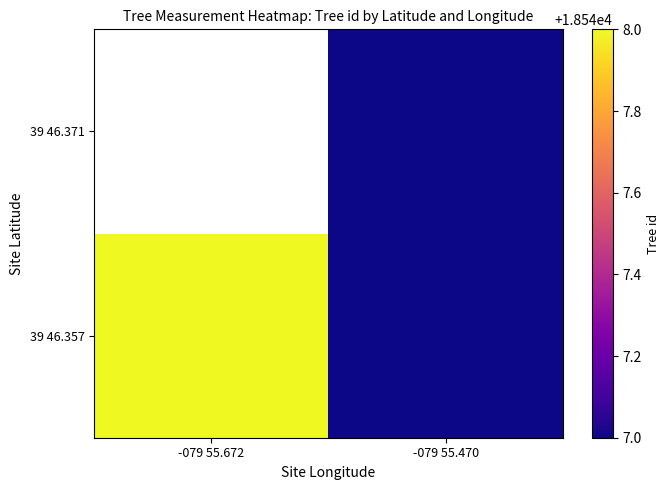

What is the difference between the maximum and minimum values in the 39 46.357 series?

1.0